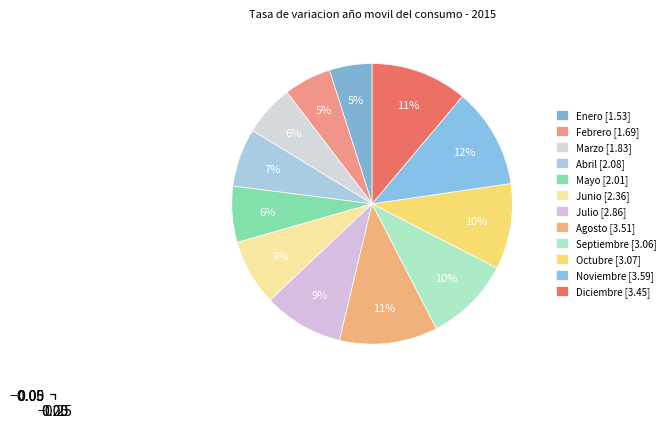

Which slice is the largest?

Noviembre